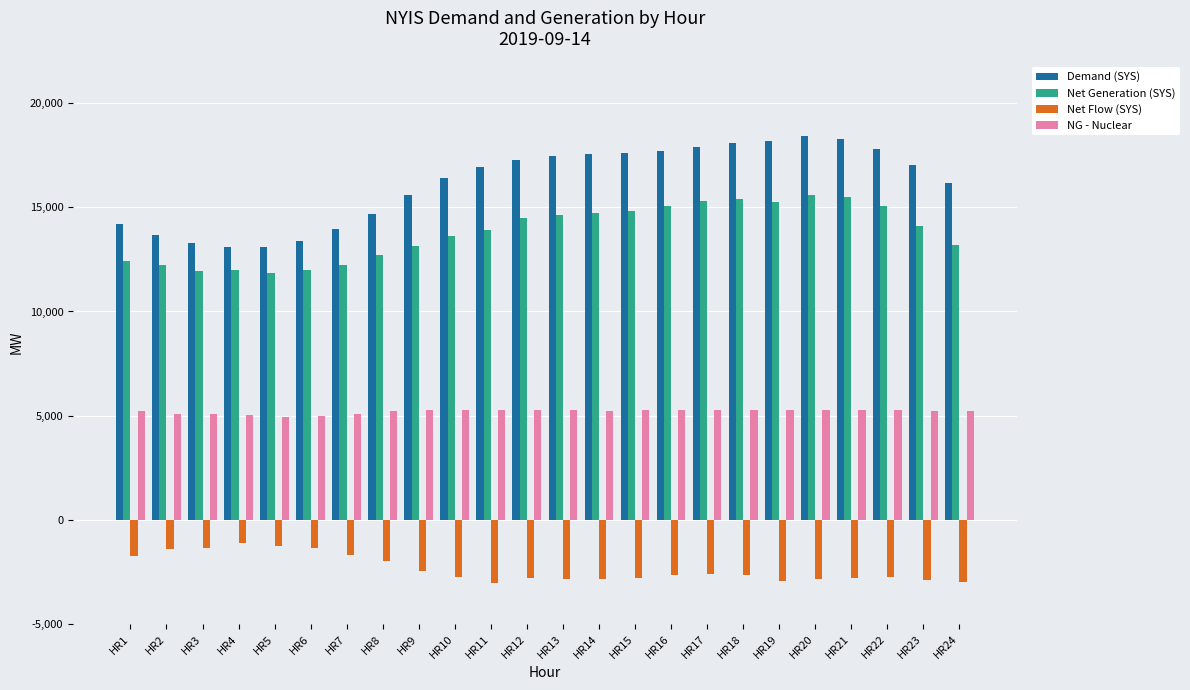

How many categories are shown in the chart?

24